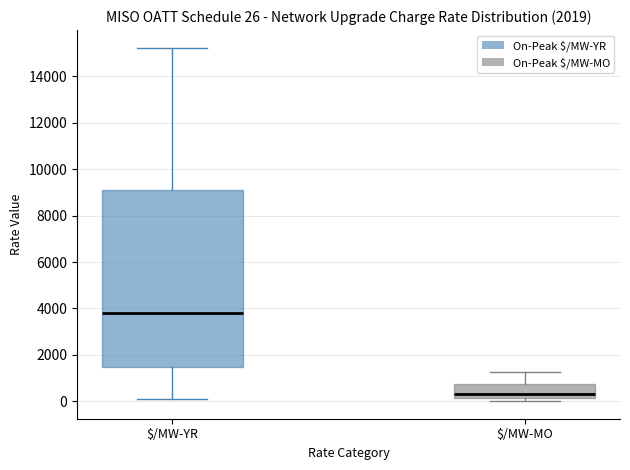

Which box has the lowest median line?

$/MW-MO